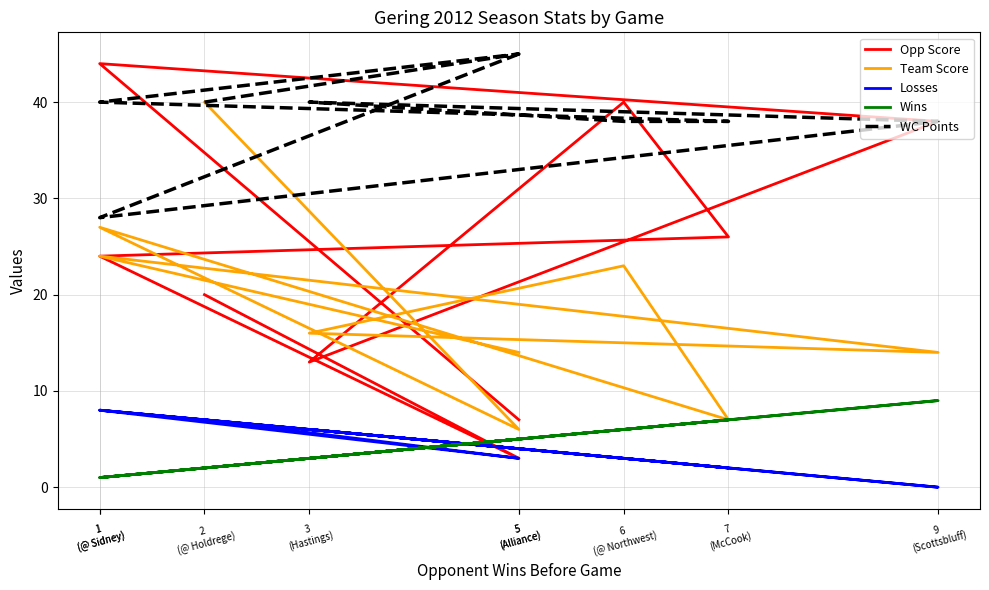

True or false: Losses and Opp Score intersect in this chart.

False